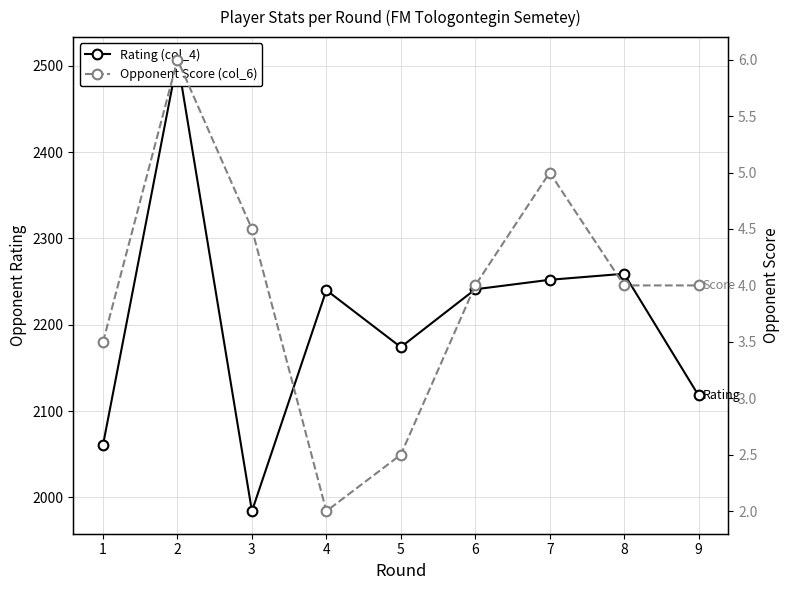

List the series in order of their overall mean, lowest first.

Opponent Score (col_6), Rating (col_4)